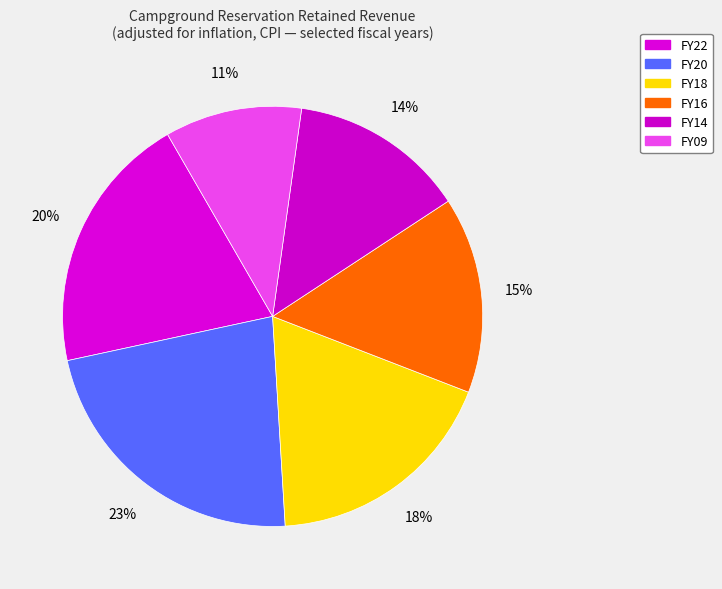

Count the number of slices in the pie.

6